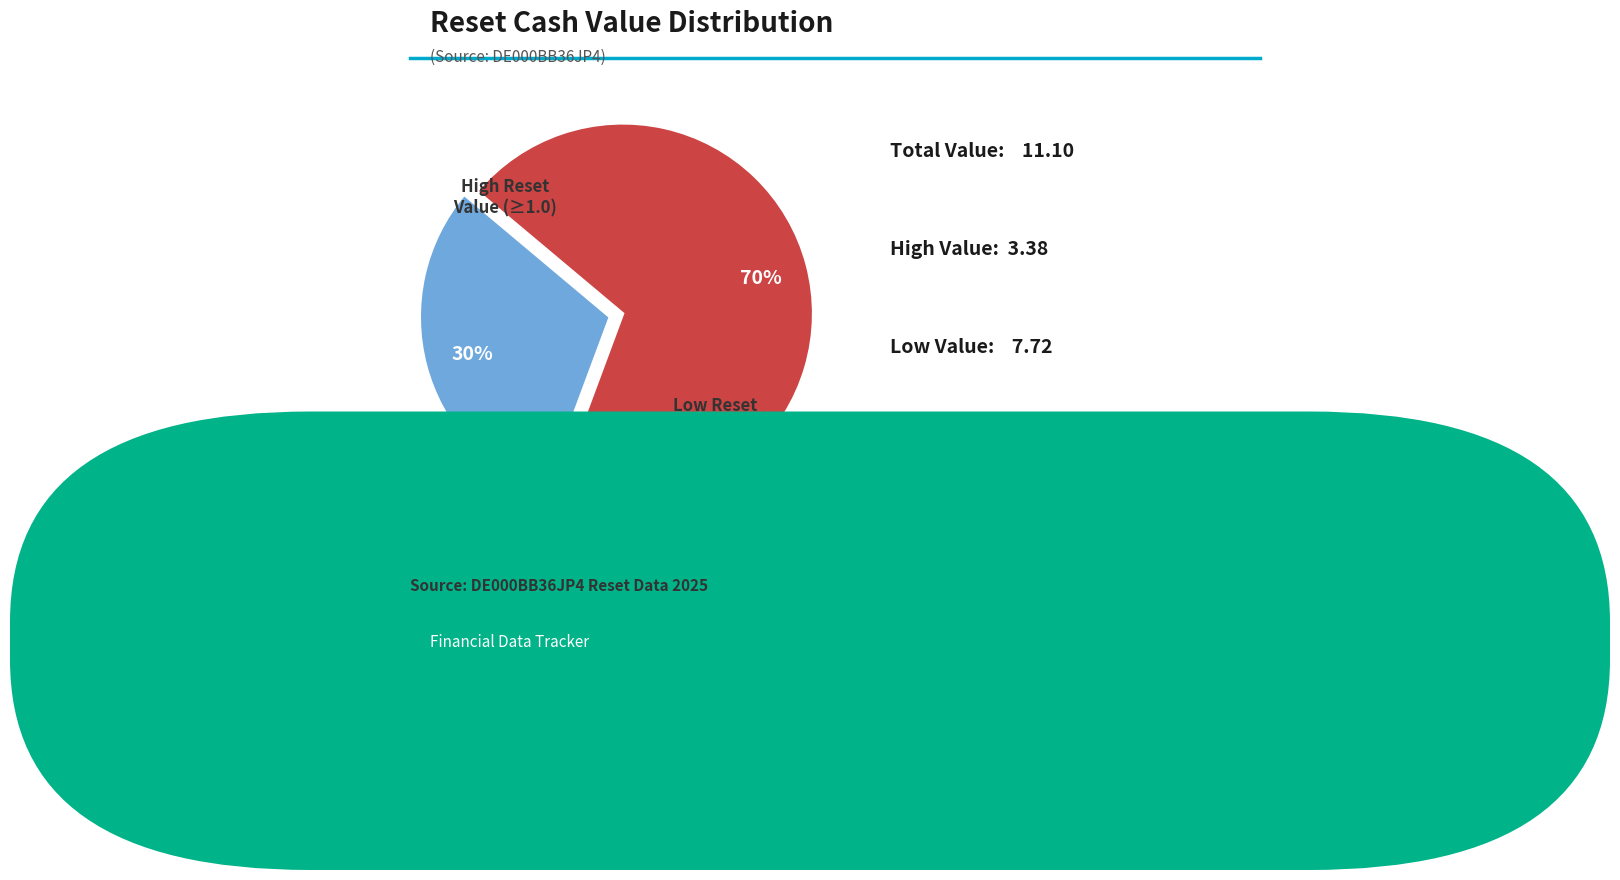

How many segments does this pie chart have?

2